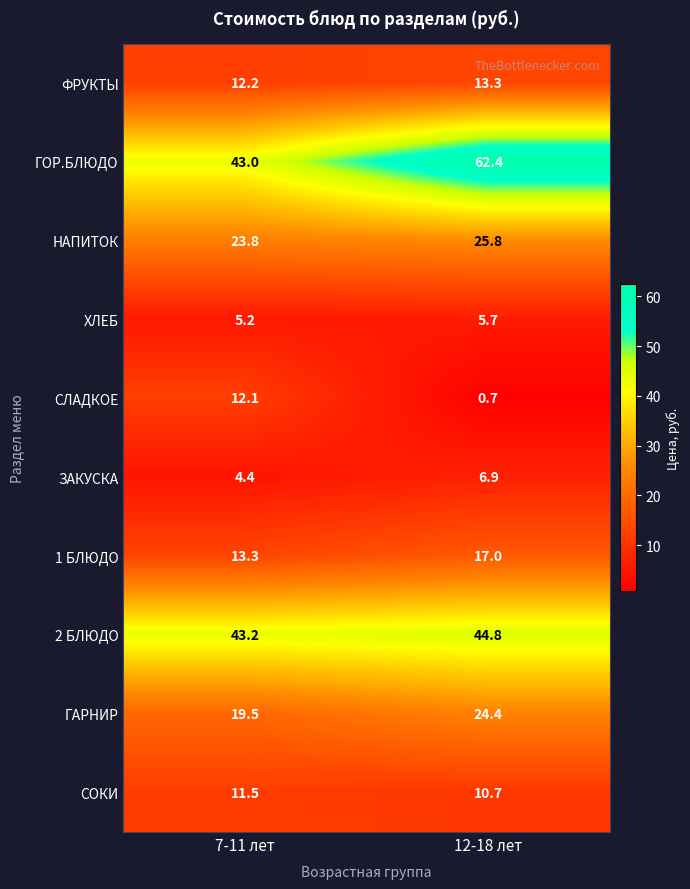

What is the difference between the maximum and minimum values in the ГАРНИР series?

4.9